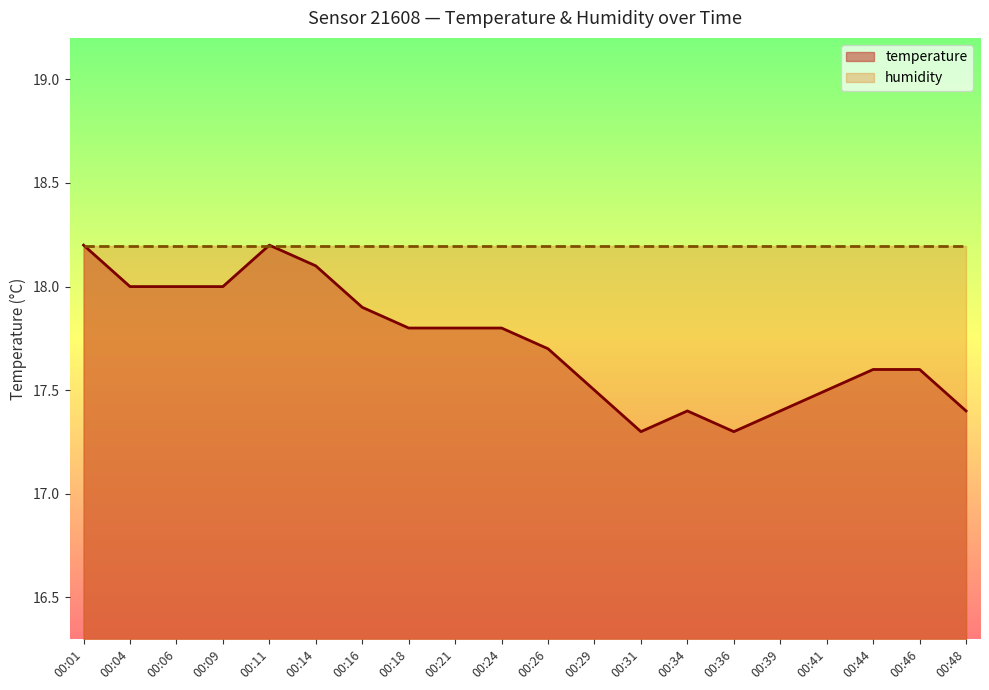

How many lines are shown in the chart?

2